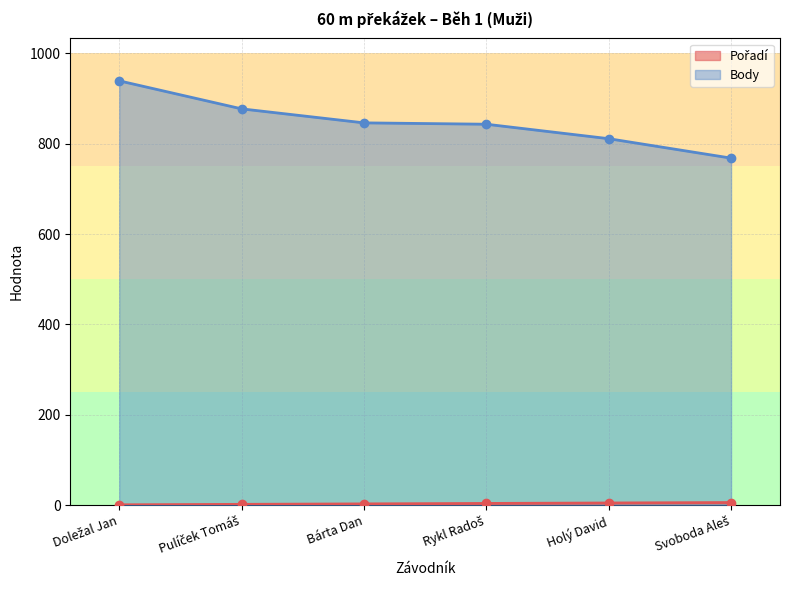

True or false: Pořadí (line) and Body (line) intersect in this chart.

False